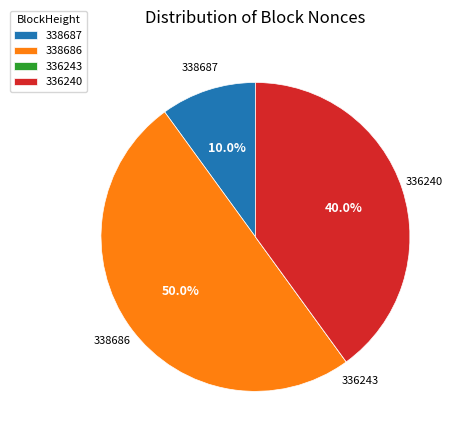

Approximately how many times larger is the value at 336240 compared to 338687?

4.0